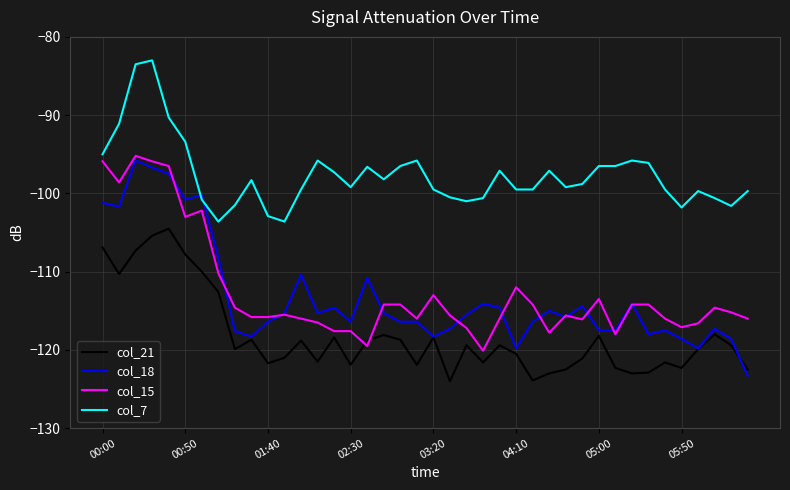

What is the difference between the maximum and minimum values in the col_18 series?

27.5